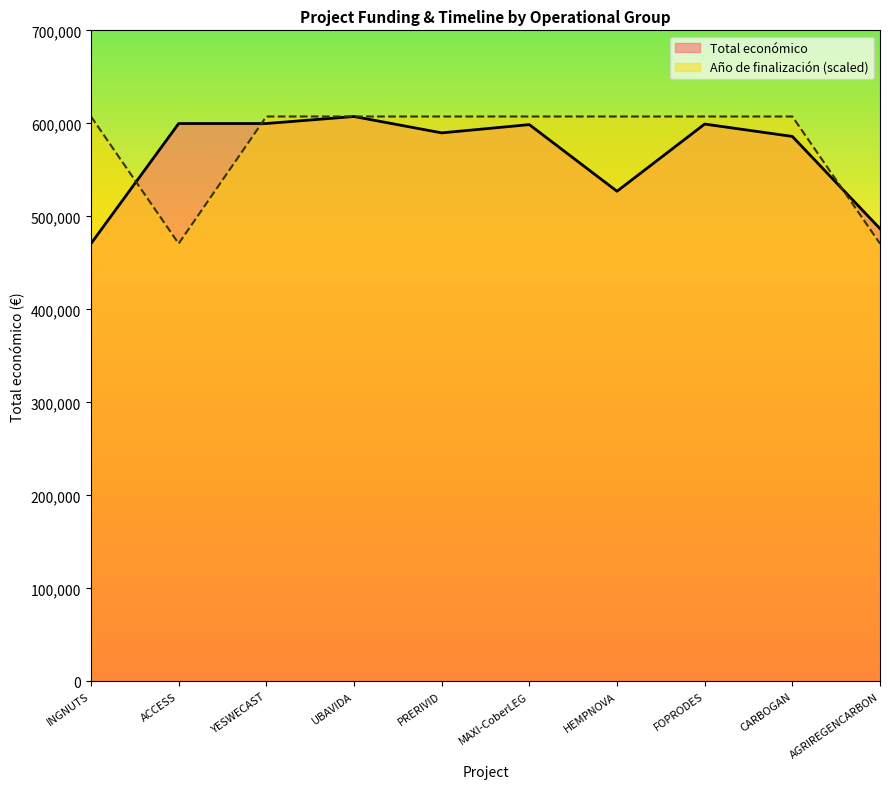

Rank the categories by Año de finalización value from highest to lowest.

INGNUTS, YESWECAST, UBAVIDA, PRERIVID, MAXI-CoberLEG, HEMPNOVA, FOPRODES, CARBOGAN, ACCESS, AGRIREGENCARBON